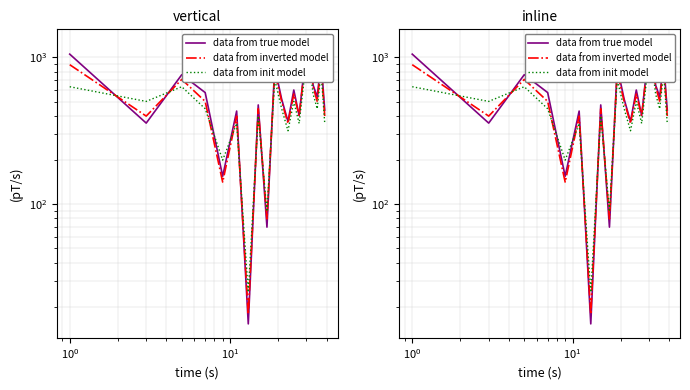

What is the maximum value for data from inverted model?

1122.0